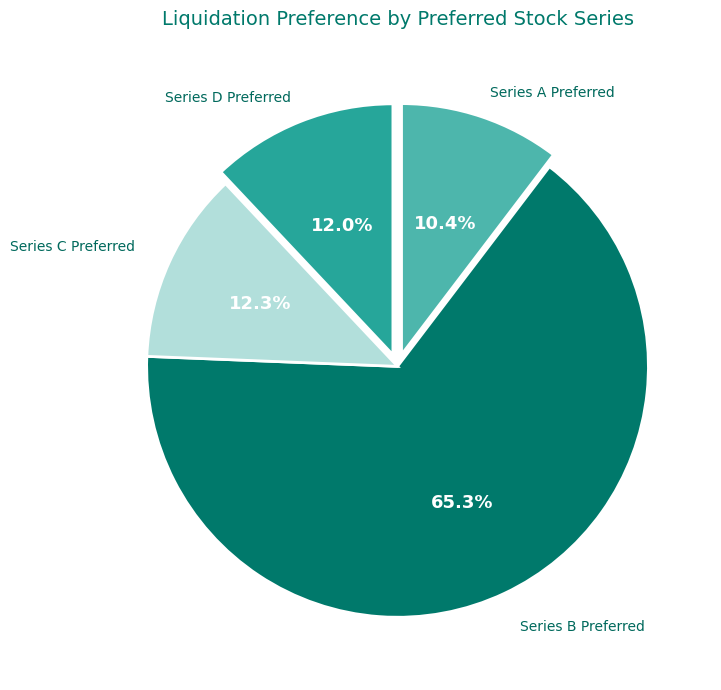

How many slices are in this pie chart?

4